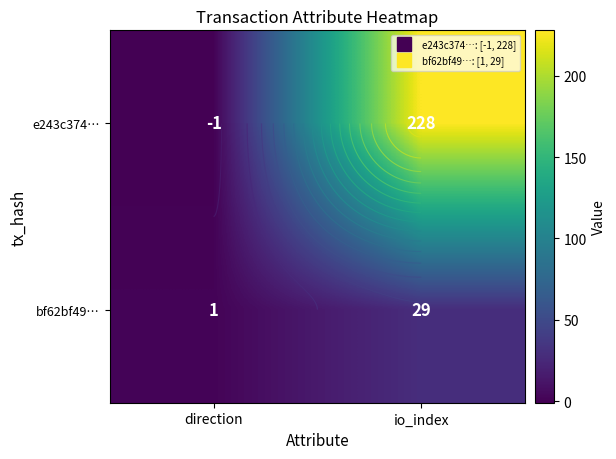

True or false: bf62bf49… has a value of 29 at io_index.

True